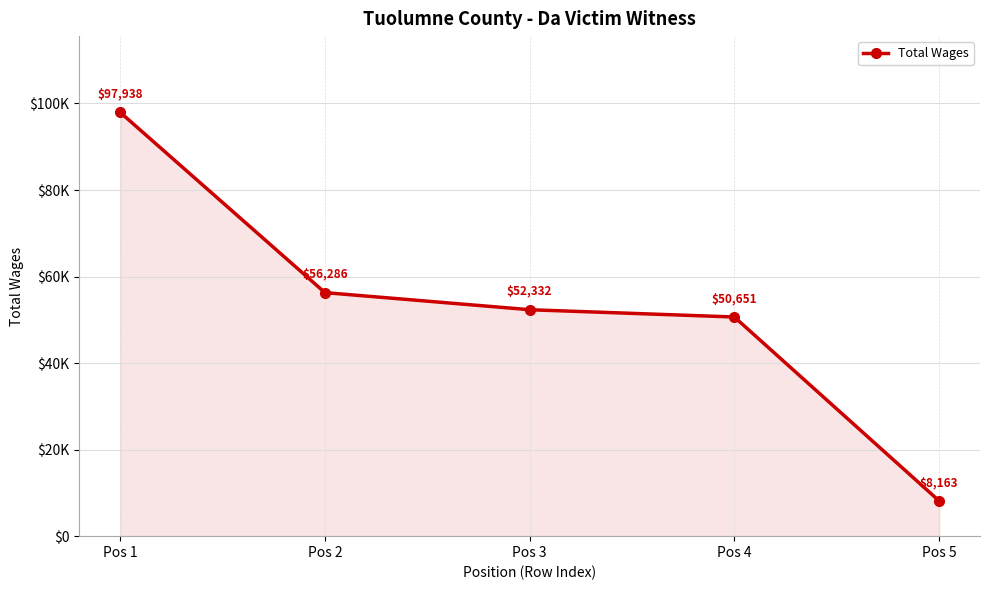

What is the value of the 3rd point from the left?

52332